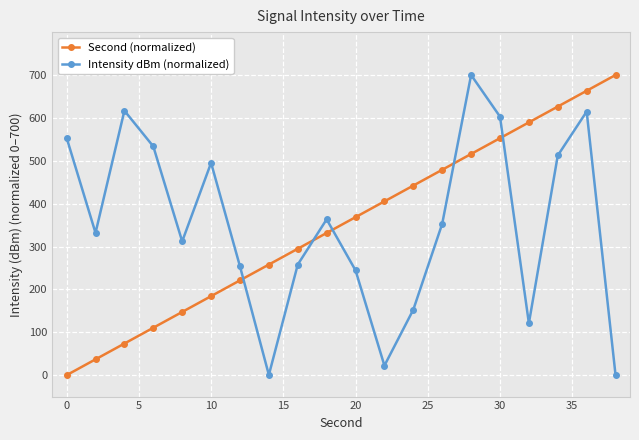

How many interior local valleys does the Intensity dBm (normalized) series have?

5